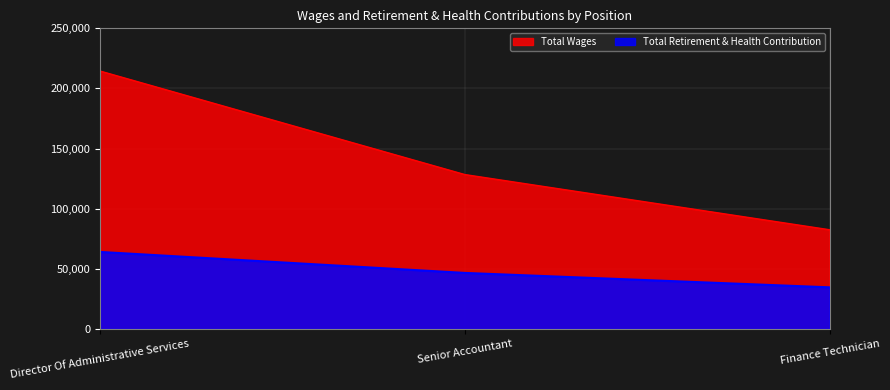

Reading left to right, list all the values displayed in this chart.

Total Wages: Director Of Administrative Services=214484	Senior Accountant=128403	Finance Technician=82510
Total Retirement & Health Contribution: Director Of Administrative Services=64063	Senior Accountant=46614	Finance Technician=34624